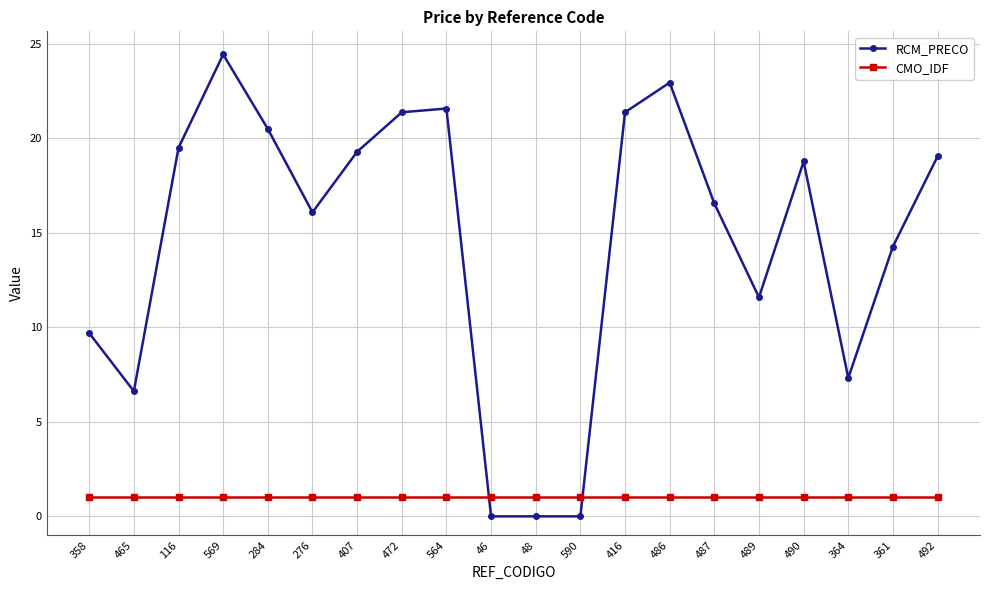

What is the label of the 11th point from the right?

46